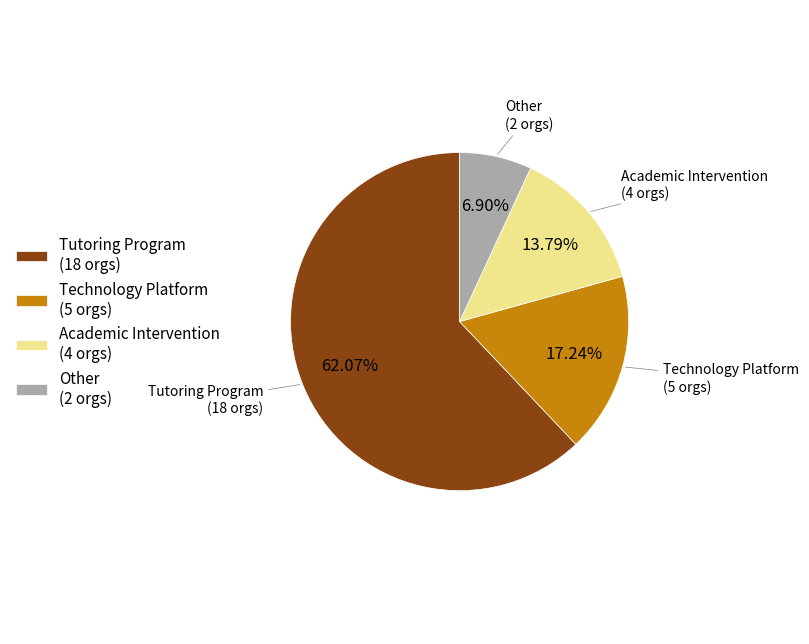

What percentage is the Tutoring Program slice, to the nearest percent?

62%